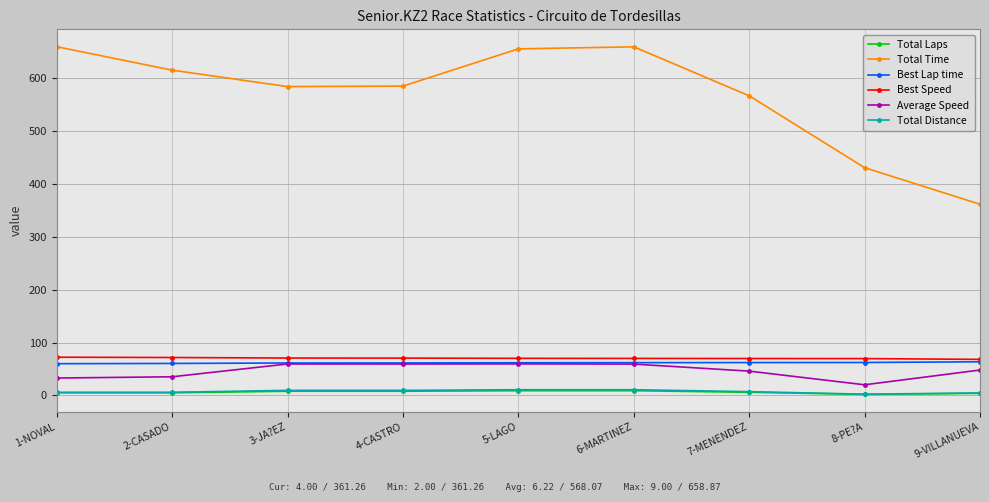

Is the value of Total Time at 9-VILLANUEVA greater than the value of Total Distance at 6-MARTINEZ?

Yes